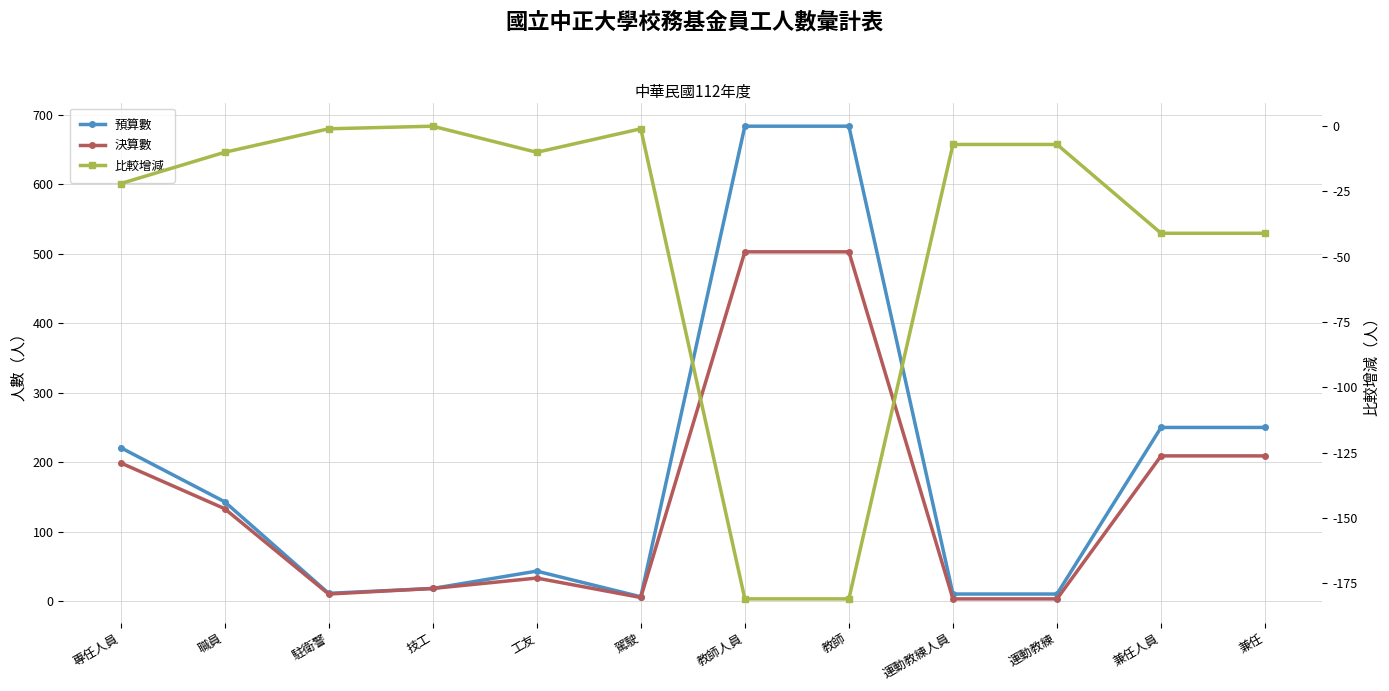

List the series in order of their overall mean, highest first.

預算數, 決算數, 比較增減